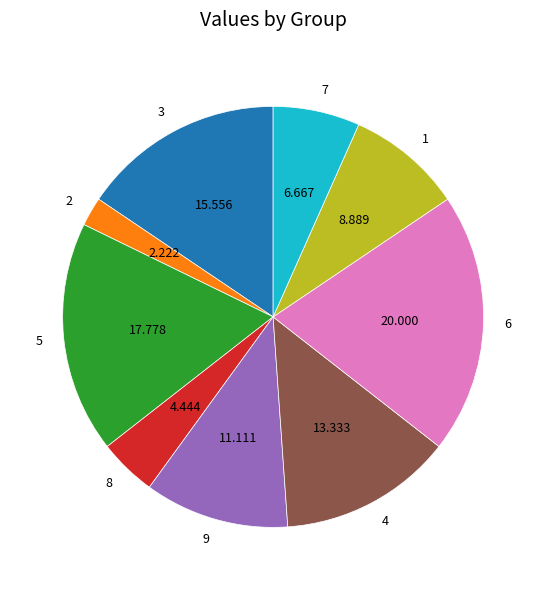

Rank the categories by value from highest to lowest.

6, 5, 3, 4, 9, 1, 7, 8, 2